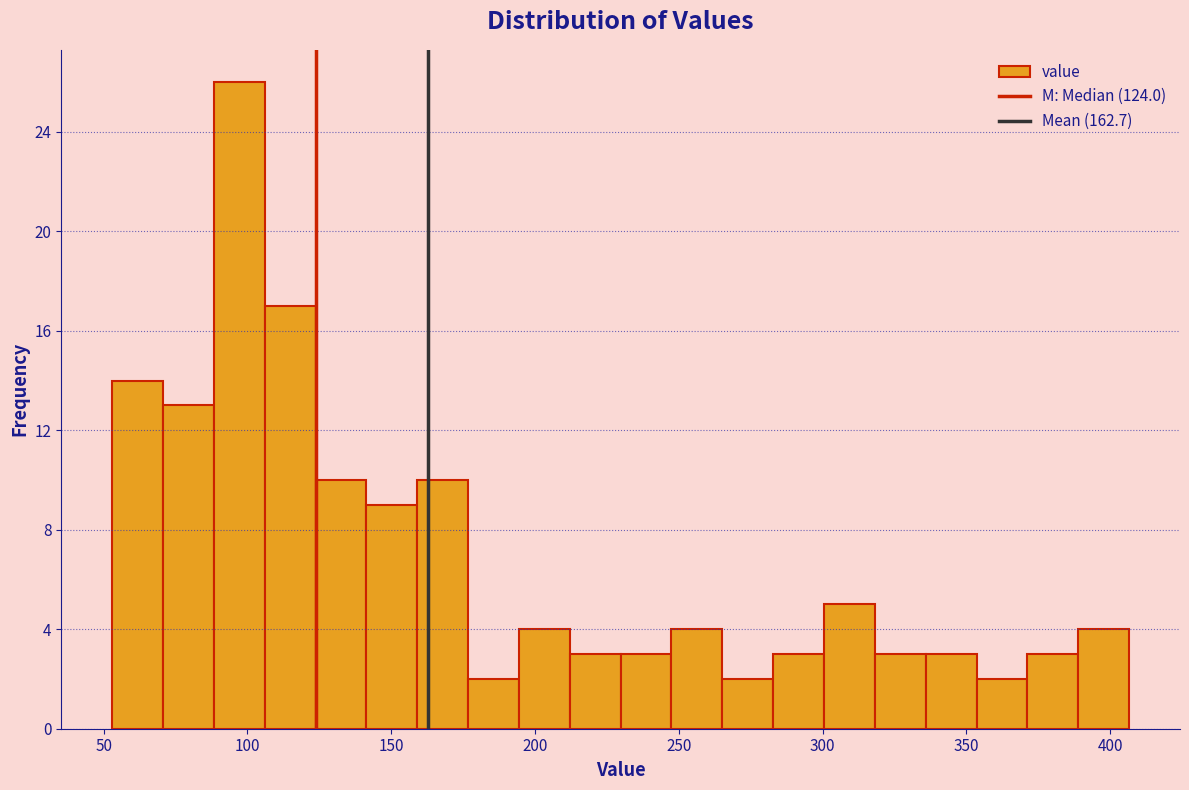

Around what value on the x-axis is the tallest bar? Give the approximate position of its centre, as read against the axis.

95